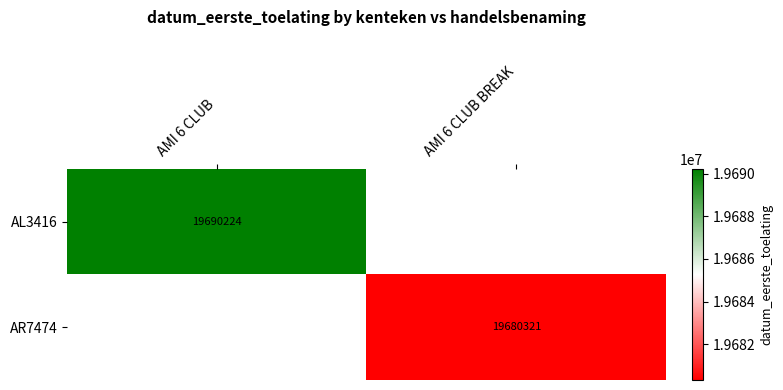

The value of AL3416 at AMI 6 CLUB is 33323907. True or false?

False